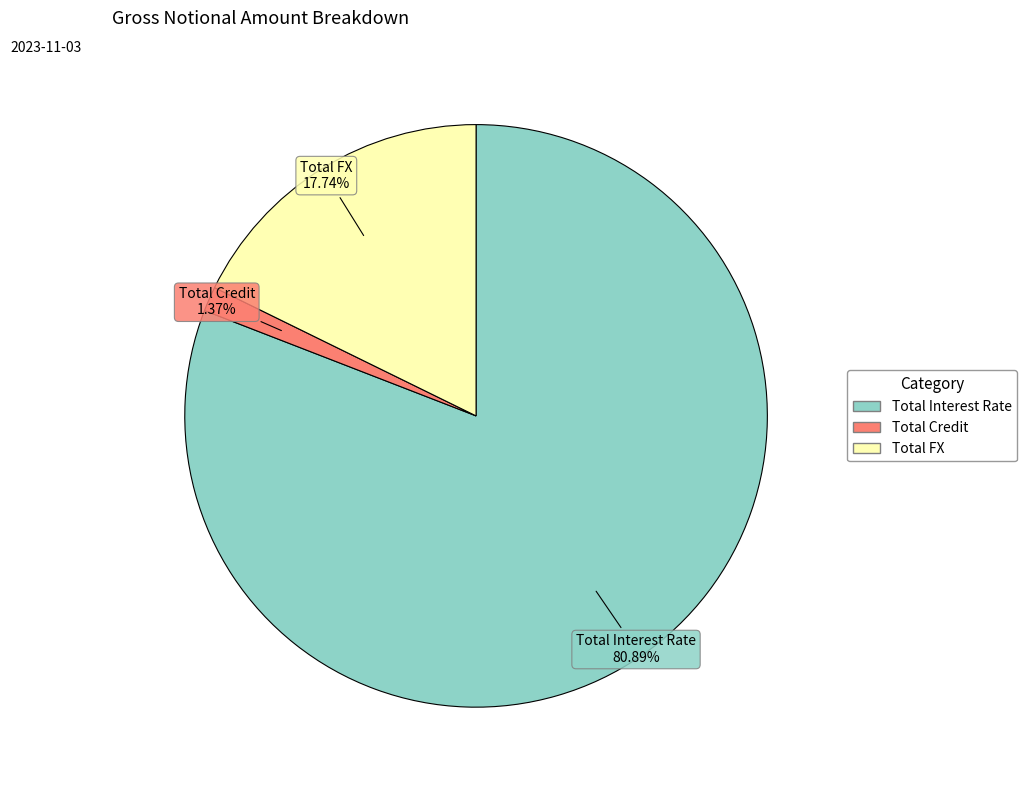

True or false: Total Credit accounts for 11% of the total.

False